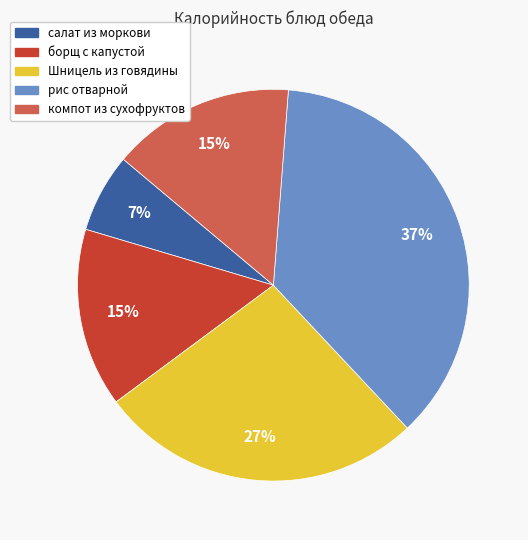

Combined, do борщ с капустой and Шницель из говядины account for over 50%?

No